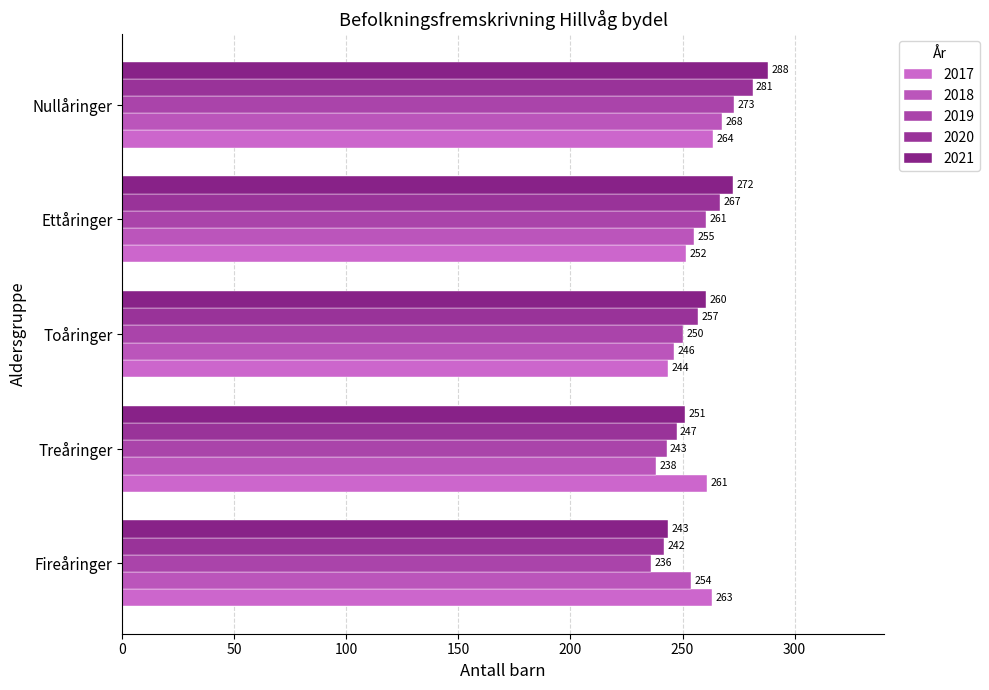

Count the number of data series in this chart.

5